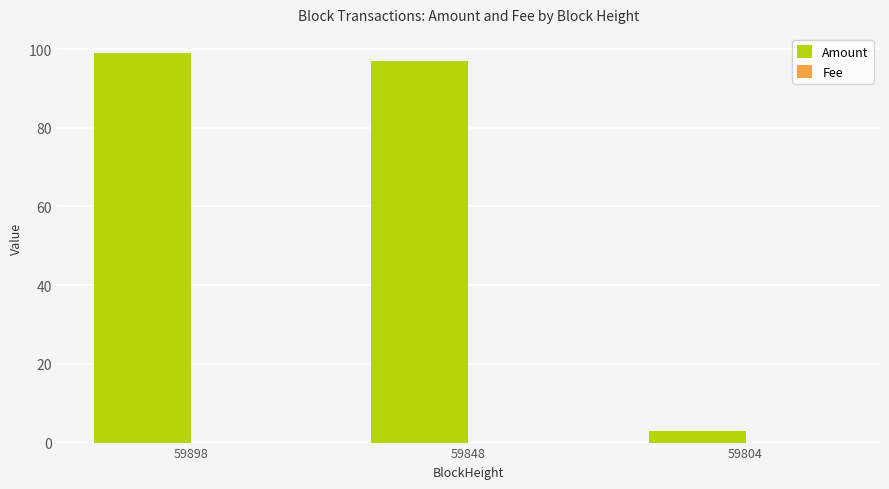

Which series has the largest range (max minus min)?

Amount